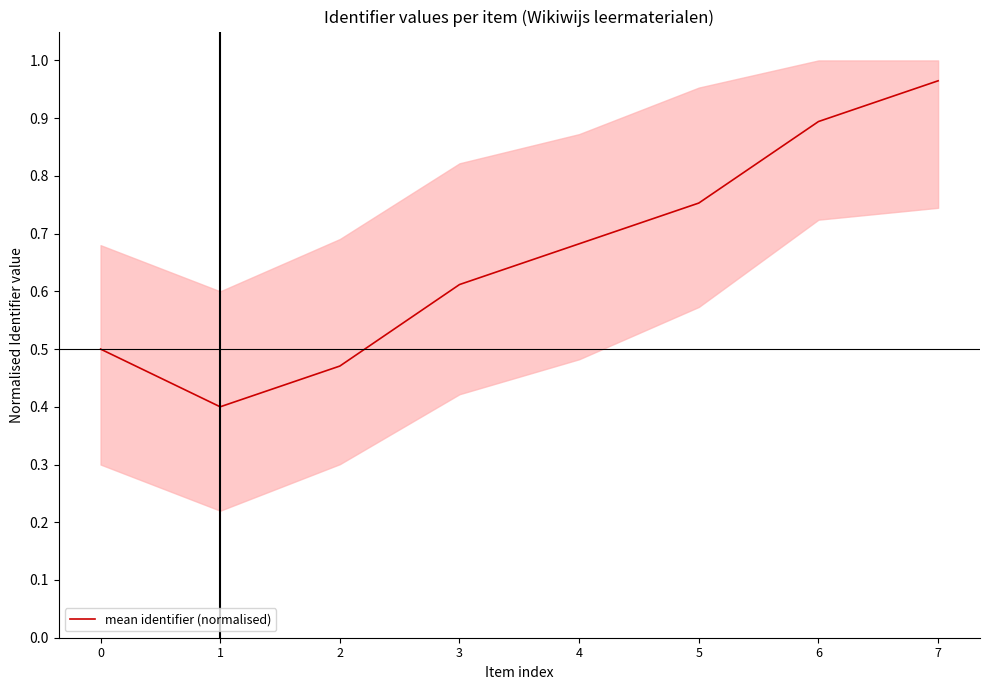

What is the sum of the values at 2 and 4?

1.2